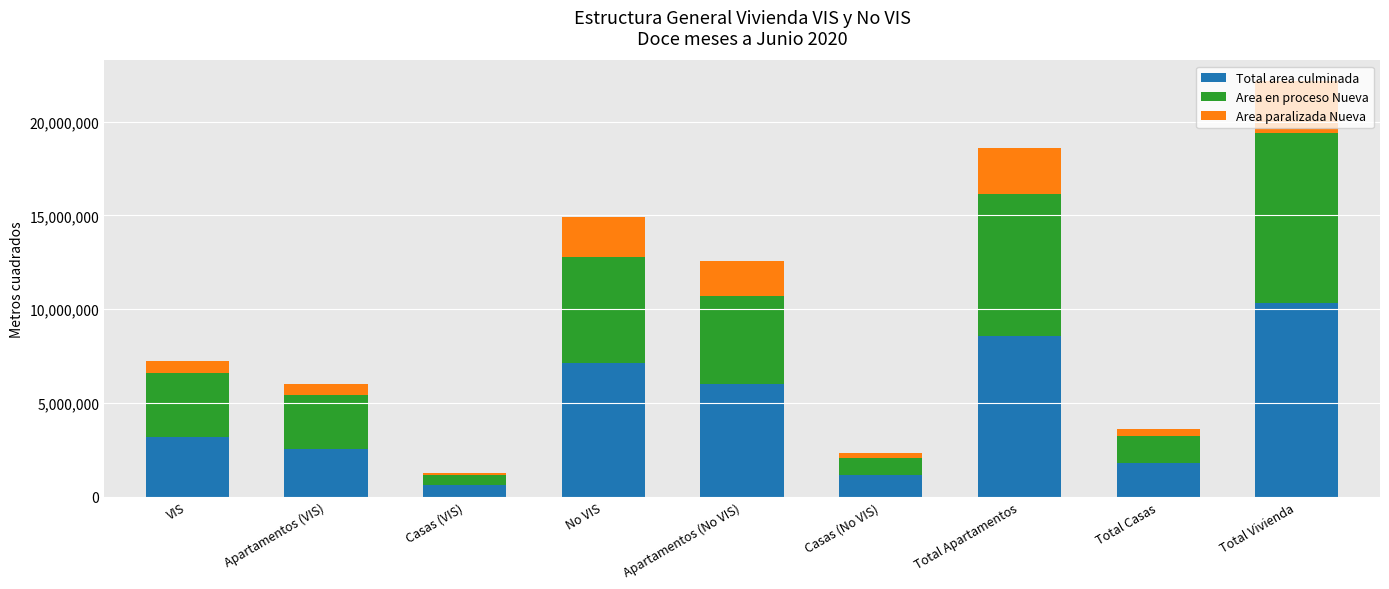

What is the sum of the Total area culminada values at VIS and No VIS?

10339767